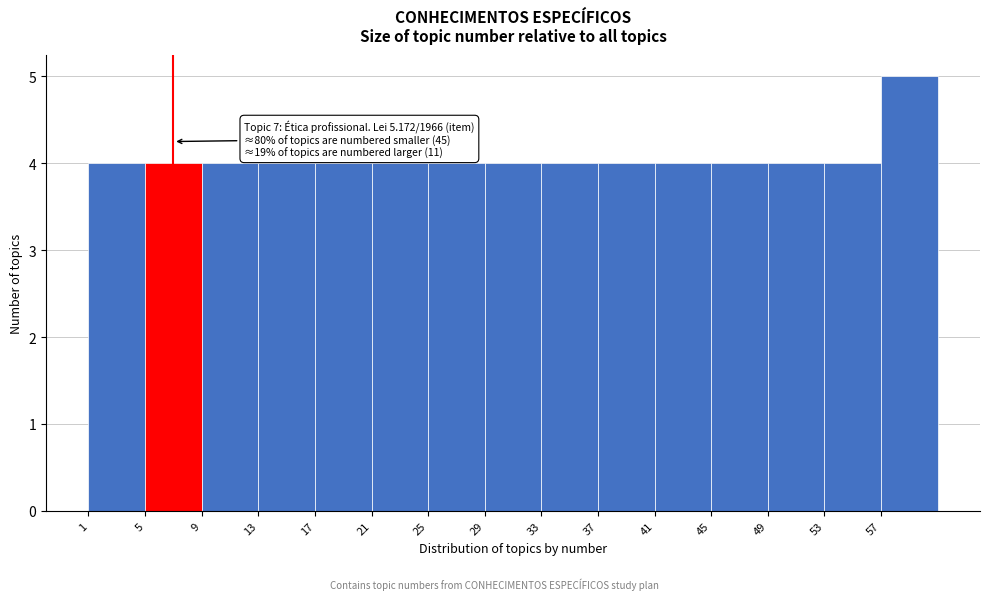

Which range on the x-axis has the tallest bar?

57 to 61